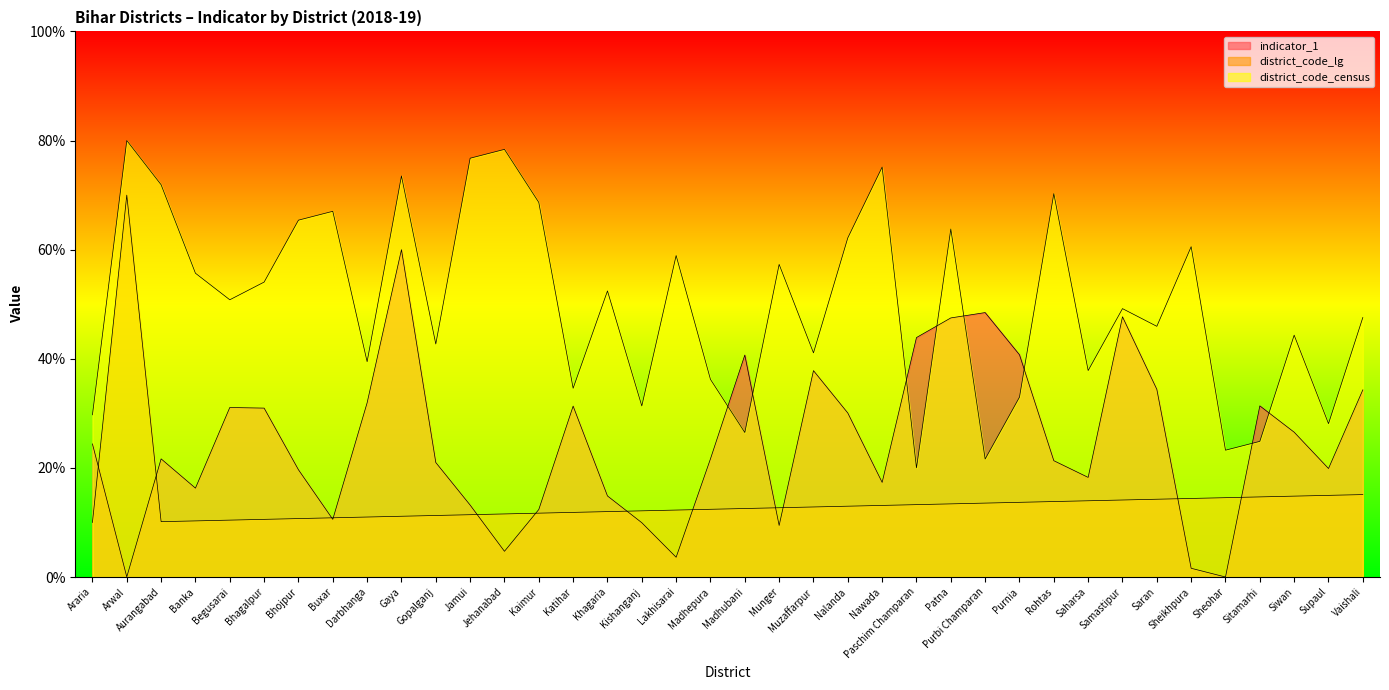

True or false: district_code_lg has a value of 14.6 at Aurangabad.

False